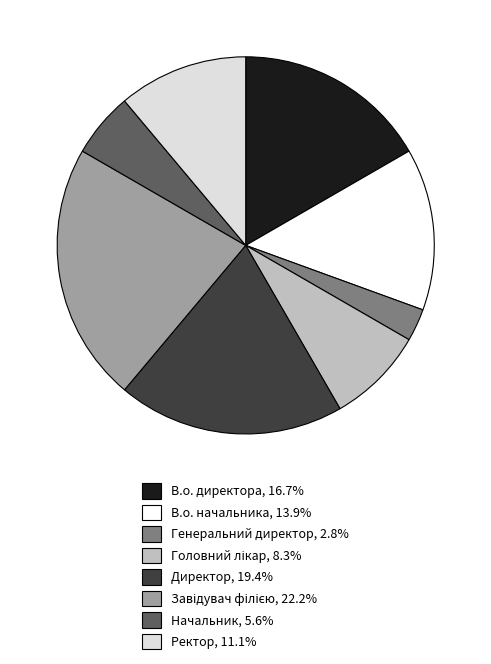

Which slice is the smallest?

Генеральний директор